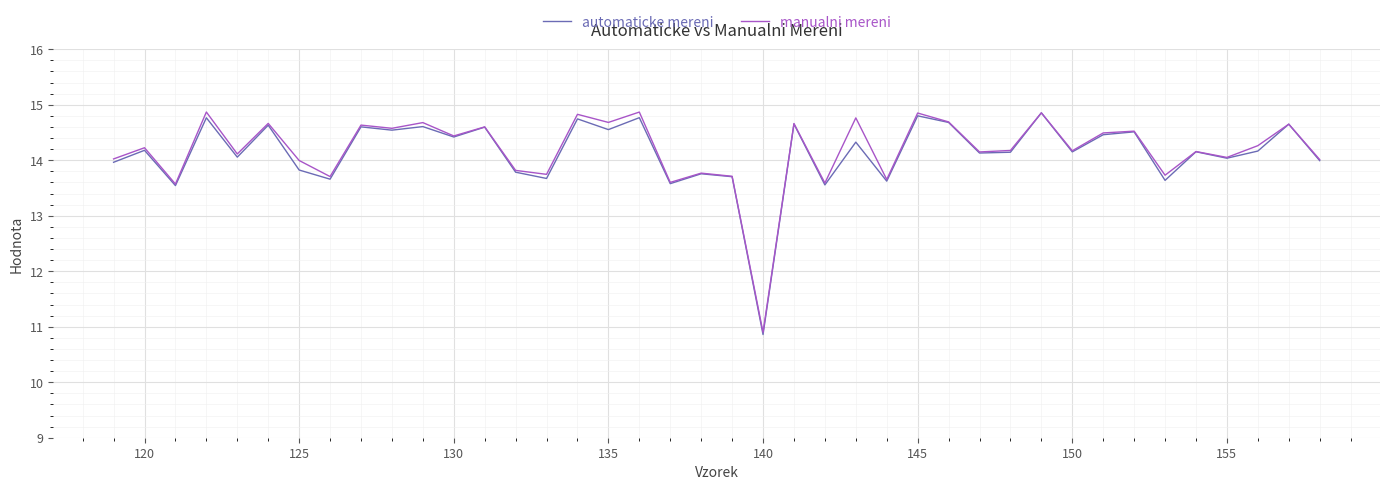

What is the lowest value of the manualni mereni series?

10.9